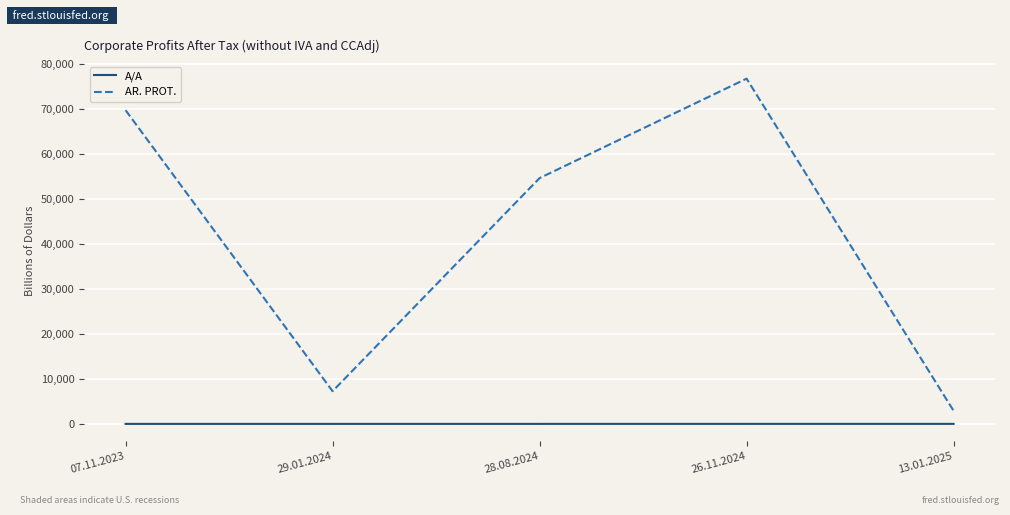

How many lines are shown in the chart?

2